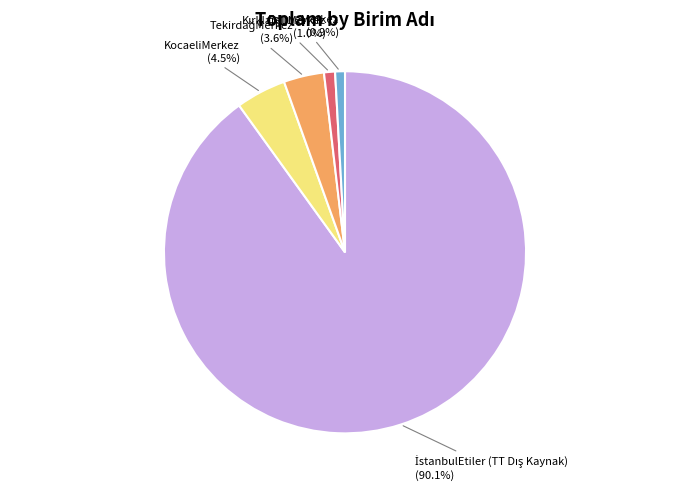

Does any single category account for the majority?

Yes